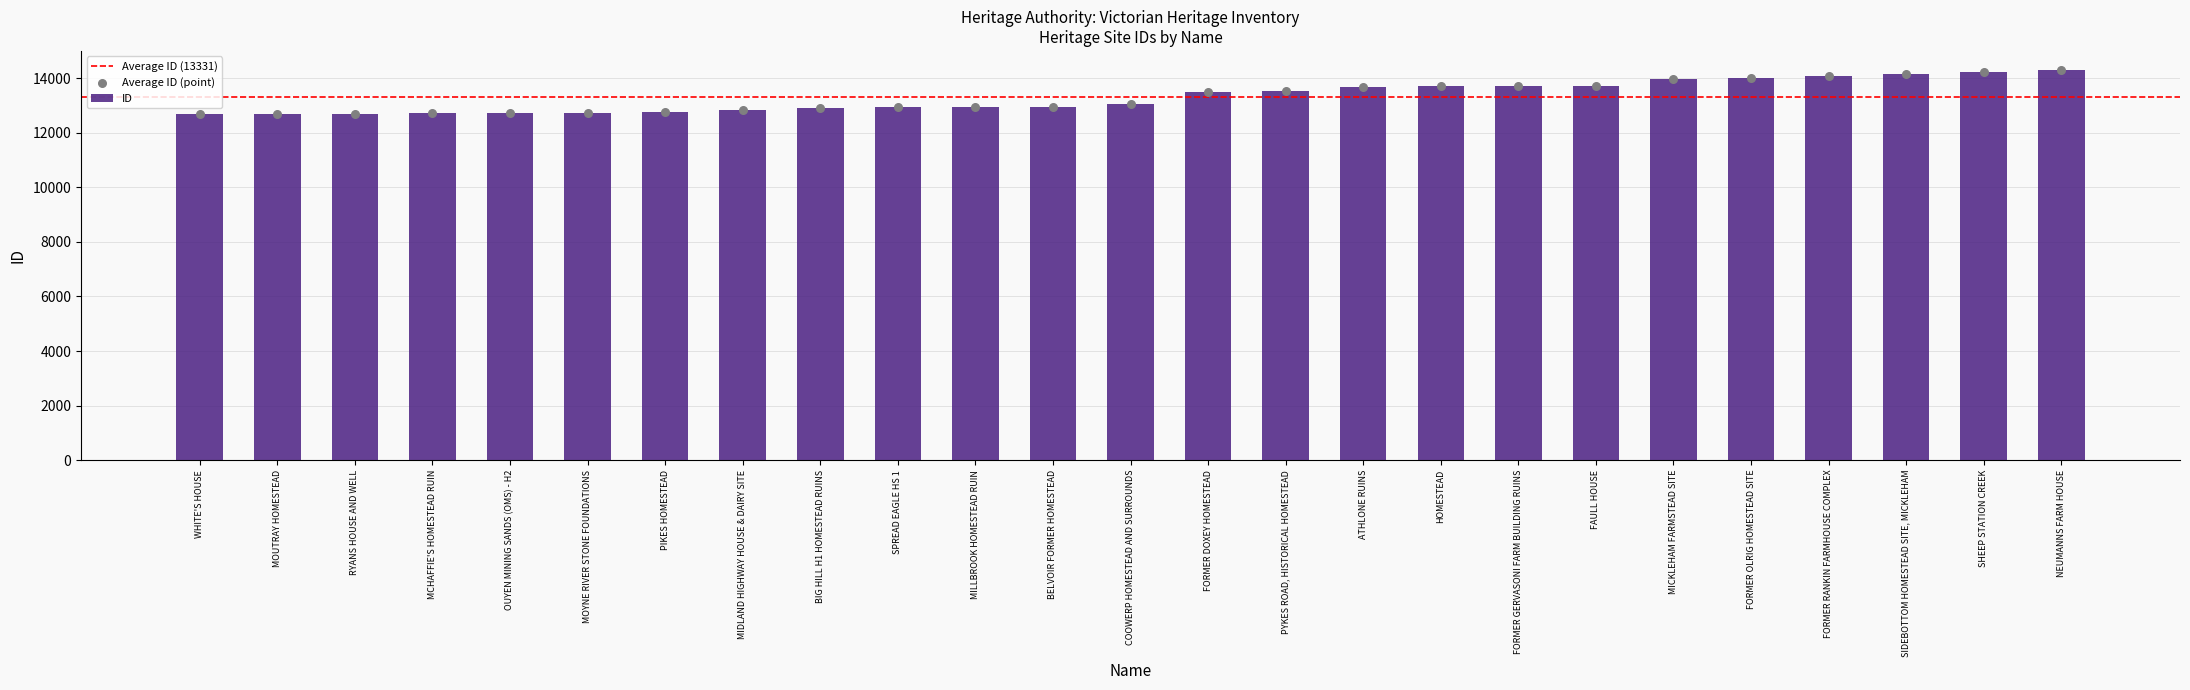

What is the change in value from MOUTRAY HOMESTEAD to MOYNE RIVER STONE FOUNDATIONS?

+28